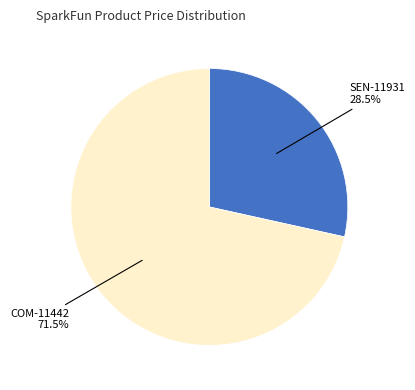

How many segments does this pie chart have?

2